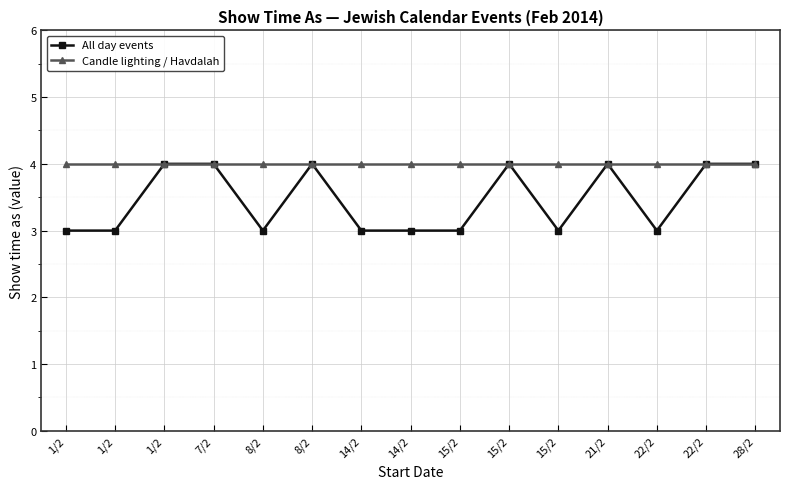

Is the value of All day events at 1/2 greater than the value of Candle lighting / Havdalah at 8/2?

No